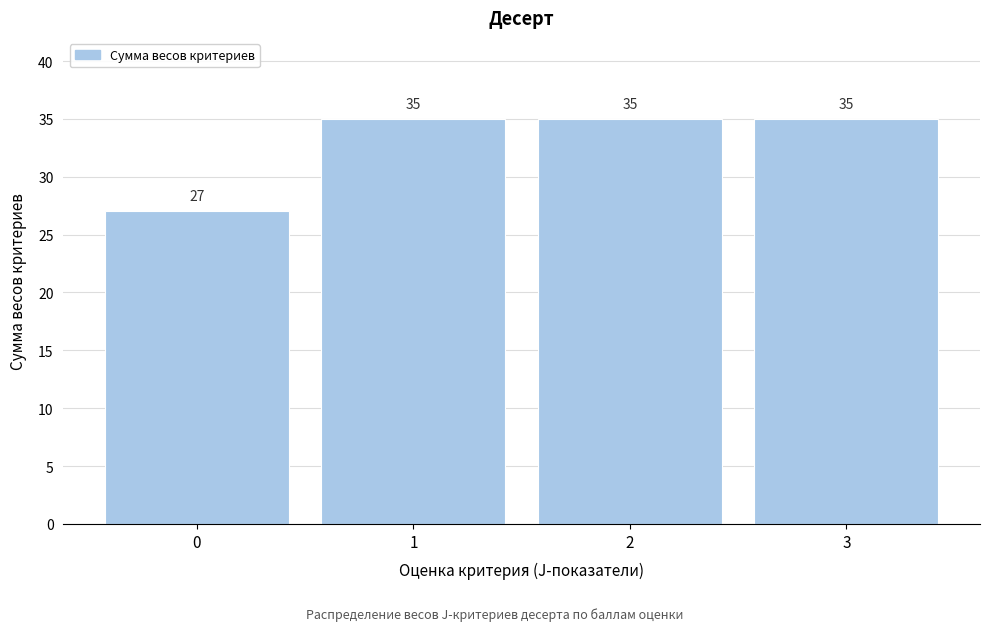

Reading left to right, list all the values displayed in this chart.

0=27	1=35	2=35	3=35